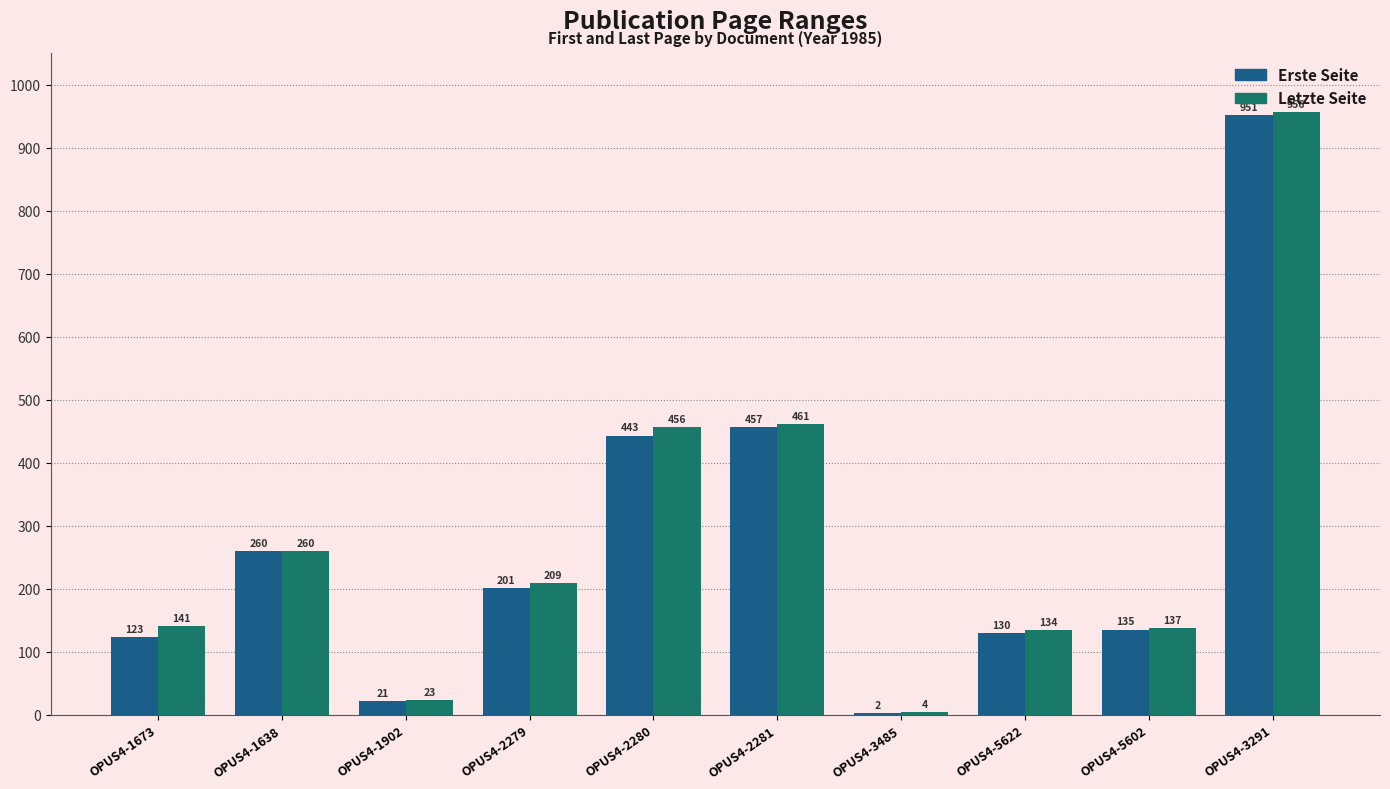

Reading left to right, transcribe all the data shown in this chart.

Erste Seite: OPUS4-1673=123	OPUS4-1638=260	OPUS4-1902=21	OPUS4-2279=201	OPUS4-2280=443	OPUS4-2281=457	OPUS4-3485=2	OPUS4-5622=130	OPUS4-5602=135	OPUS4-3291=951
Letzte Seite: OPUS4-1673=141	OPUS4-1638=260	OPUS4-1902=23	OPUS4-2279=209	OPUS4-2280=456	OPUS4-2281=461	OPUS4-3485=4	OPUS4-5622=134	OPUS4-5602=137	OPUS4-3291=956